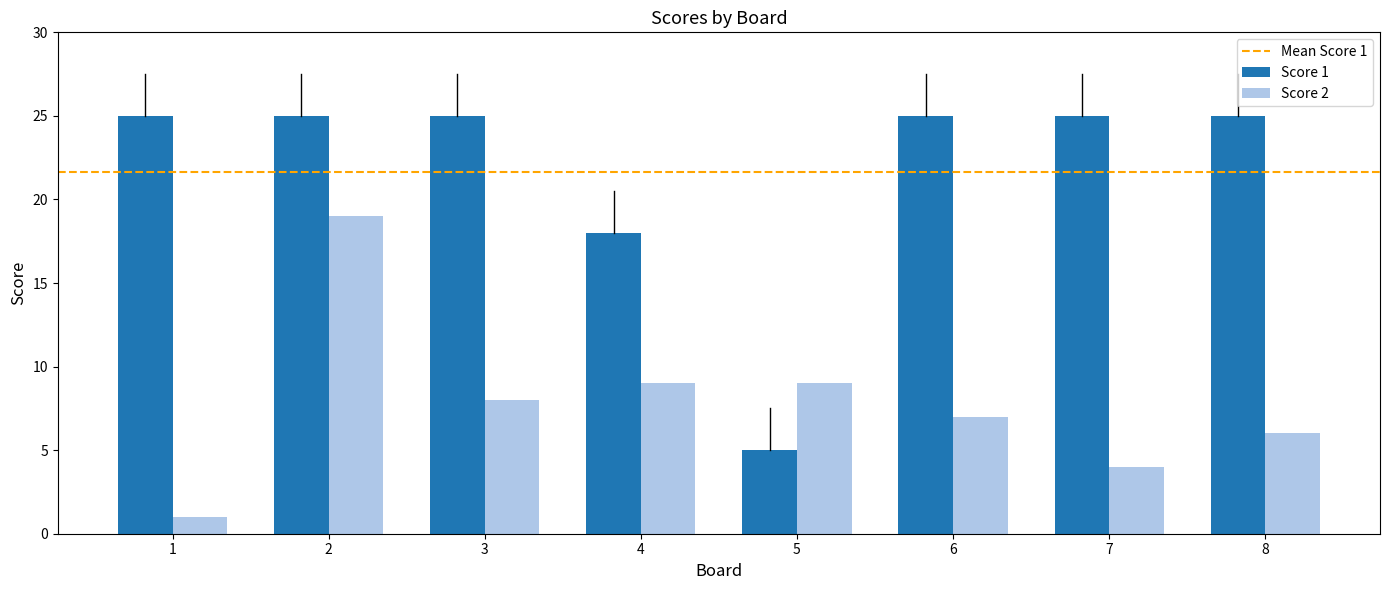

What value does the Score 2 series have at 3, to the nearest 10?

10